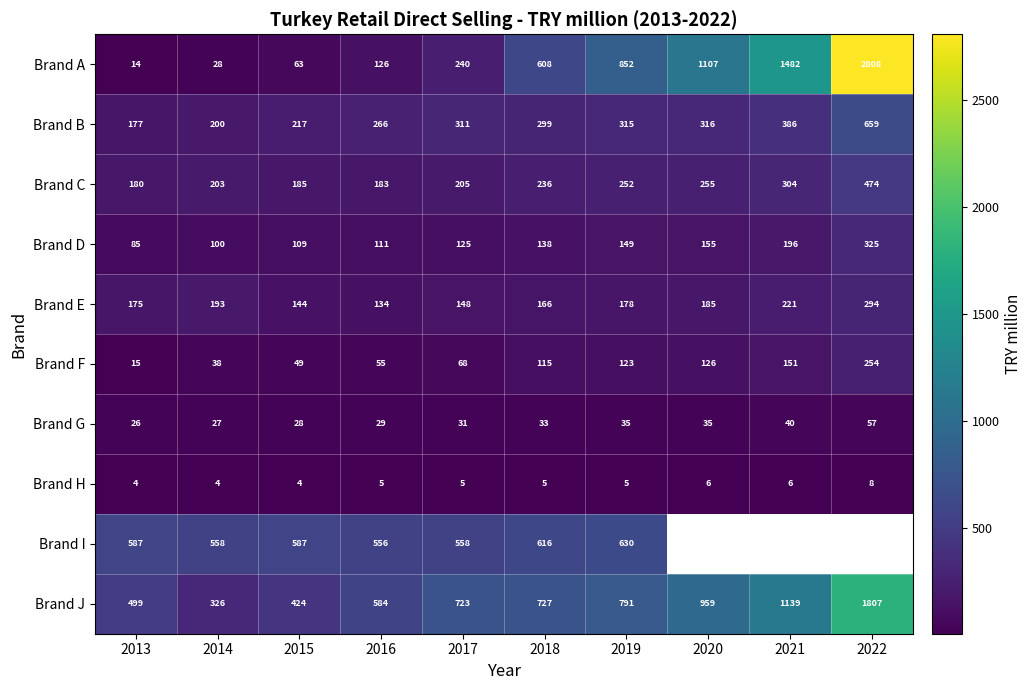

Is it true that Brand B equals 247.5 at 2021?

False